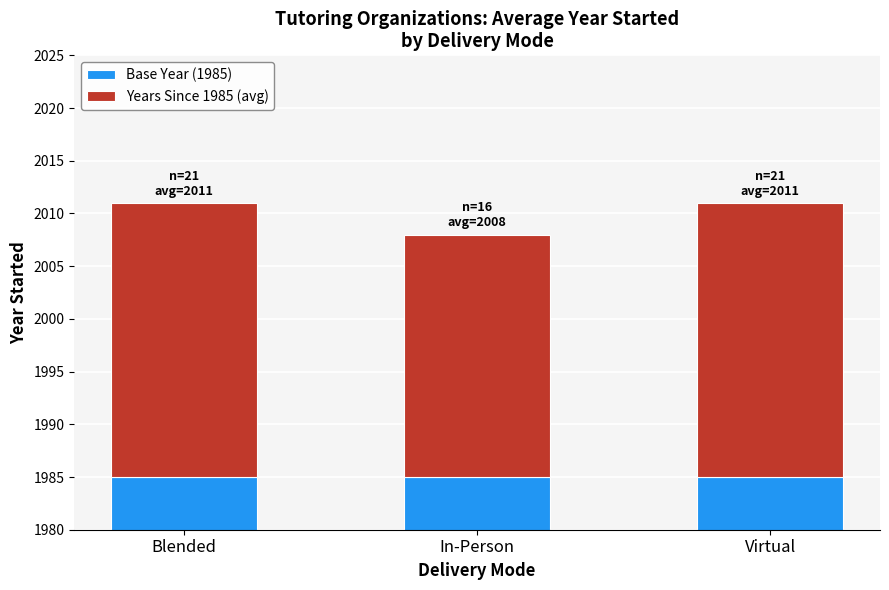

What is the lowest value of the Base Year (1985) series?

1985